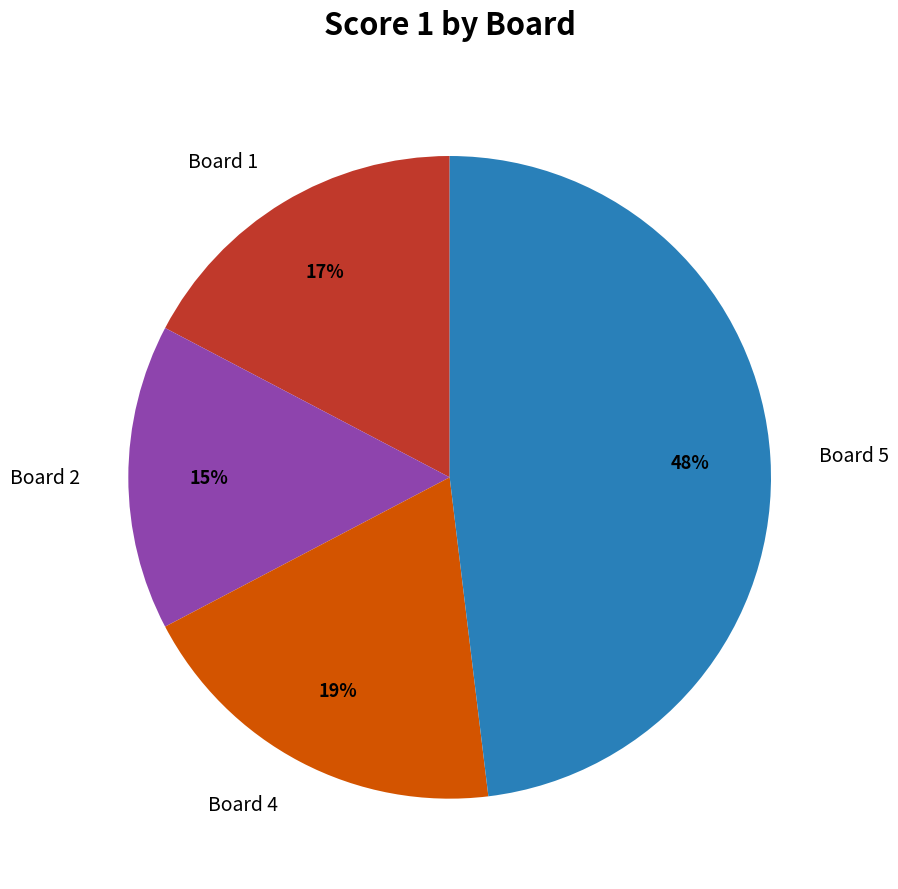

Does Board 5 account for over 50% of the chart?

No